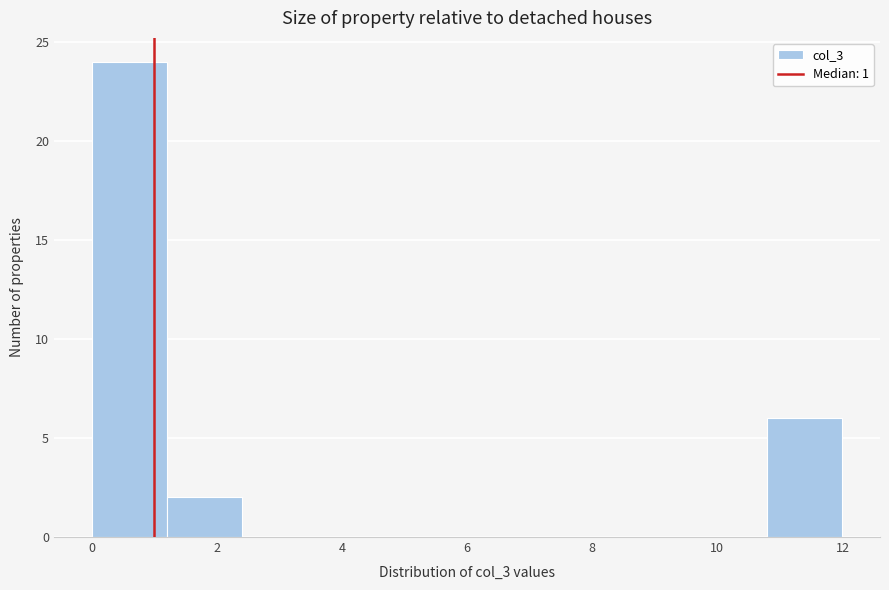

Reading left to right, list every bar in this chart as the range it spans on the x-axis followed by its height. The values are not printed on the chart, so give them approximately, as read against the axis.

0.0 to 1.2: 24
1.2 to 2.4: 2
2.4 to 3.6: 0
3.6 to 4.8: 0
4.8 to 6.0: 0
6.0 to 7.2: 0
7.2 to 8.4: 0
8.4 to 9.6: 0
9.6 to 10.8: 0
10.8 to 12.0: 6